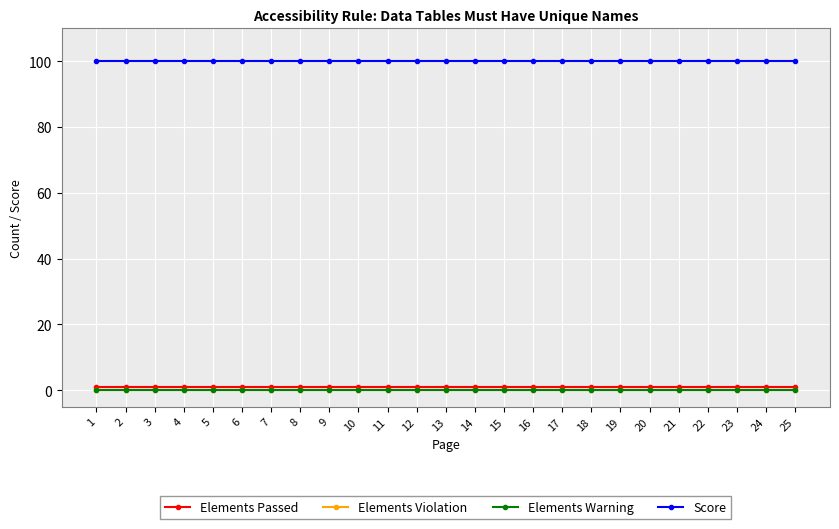

What is the value of the Elements Passed point at the 2nd from the left?

1